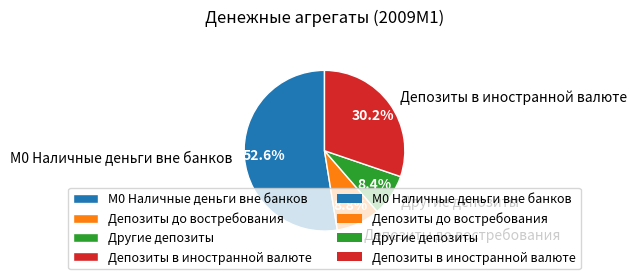

Which category has the biggest portion of the pie?

М0 Наличные деньги вне банков